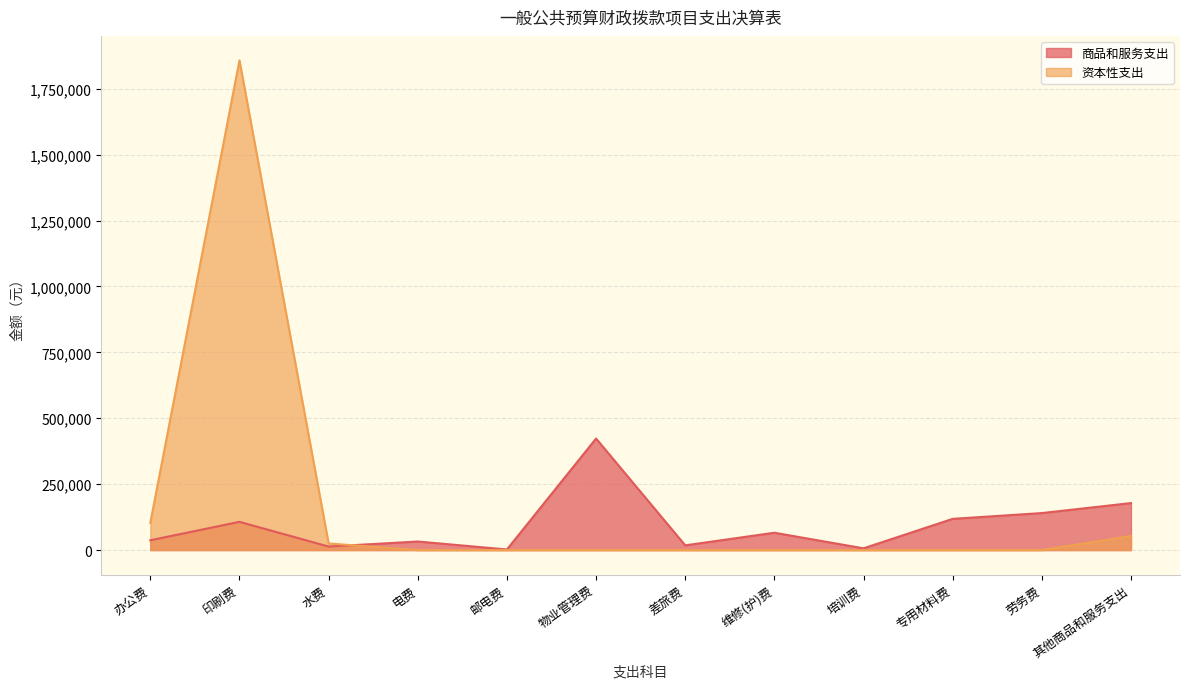

Reading left to right, transcribe all the data shown in this chart.

商品和服务支出: 办公费=37141.6	印刷费=107039.2	水费=13381.4	电费=32452.0	邮电费=2191.5	物业管理费=423050.0	差旅费=17865.0	维修(护)费=65728.2	培训费=6600.0	专用材料费=118384.4	劳务费=140338.4	其他商品和服务支出=178202.3
资本性支出: 办公费=103289.2	印刷费=1857397.4	水费=25000.0	电费=0.0	邮电费=0.0	物业管理费=0.0	差旅费=0.0	维修(护)费=0.0	培训费=0.0	专用材料费=0.0	劳务费=0.0	其他商品和服务支出=53240.0